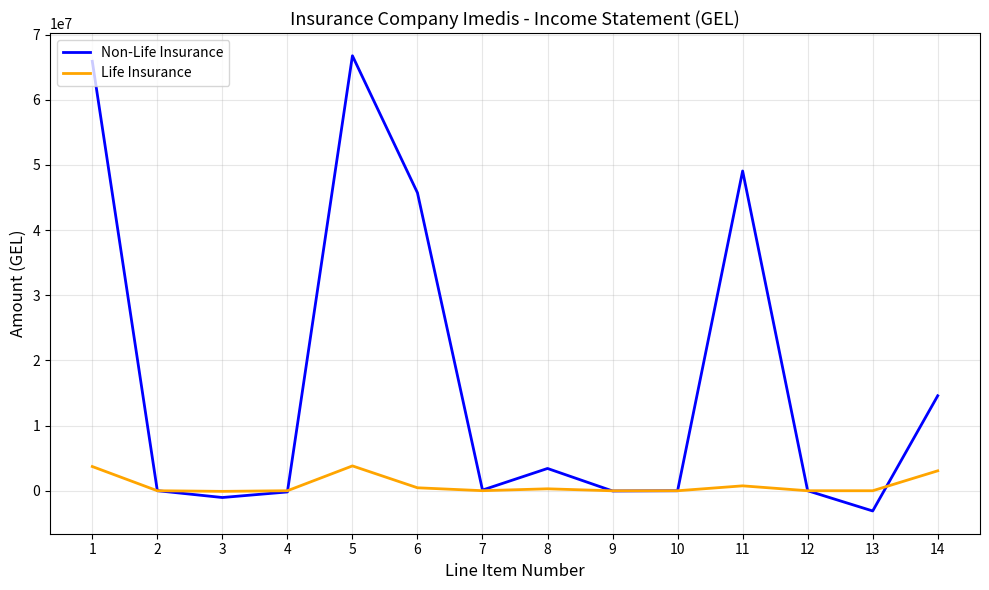

What is the smallest value displayed?

-3103392.1